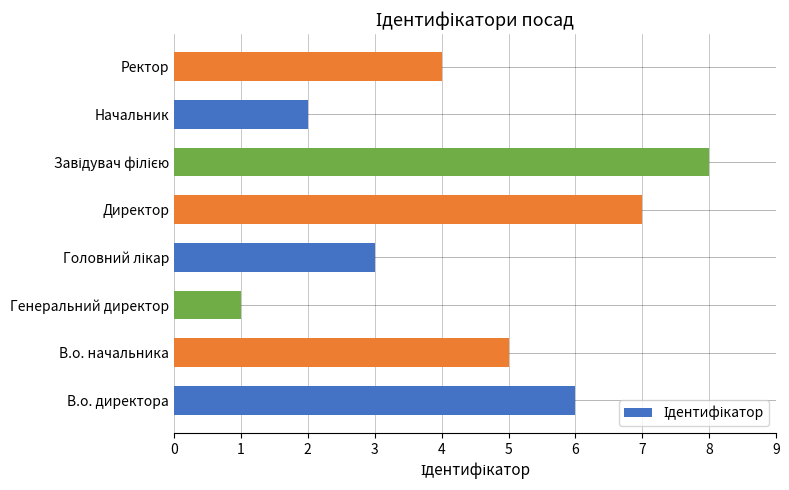

Reading bottom to top, list all the values displayed in this chart.

6	5	1	3	7	8	2	4